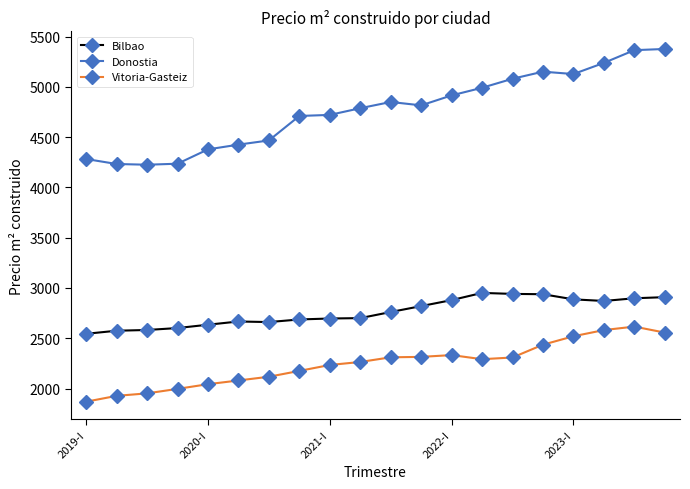

What is the smallest value displayed?

1868.8